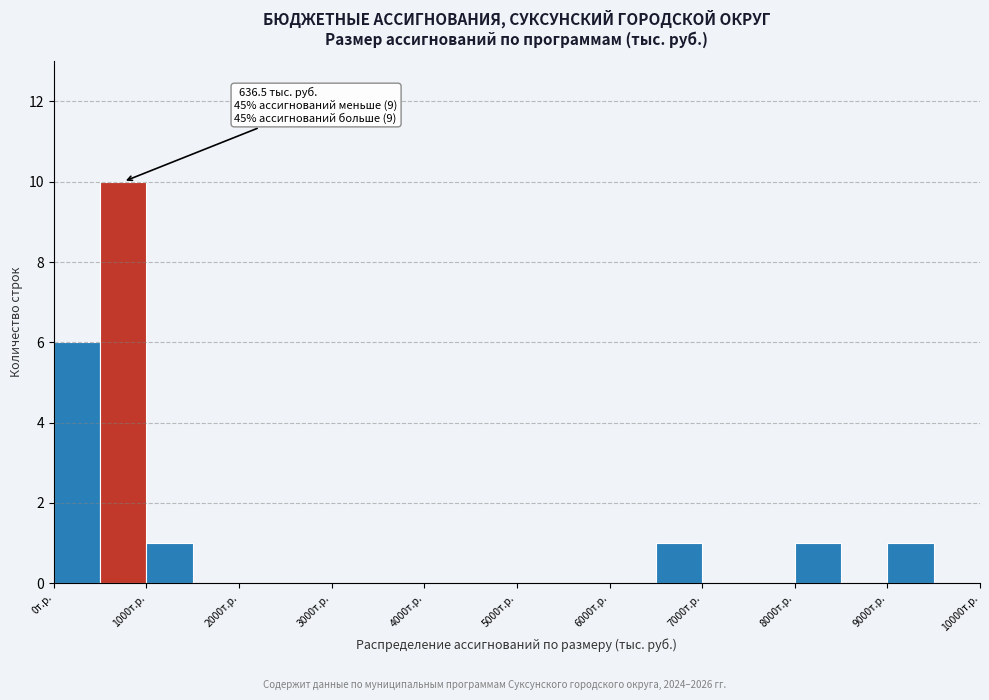

Which range on the x-axis has the tallest bar?

500 to 1000